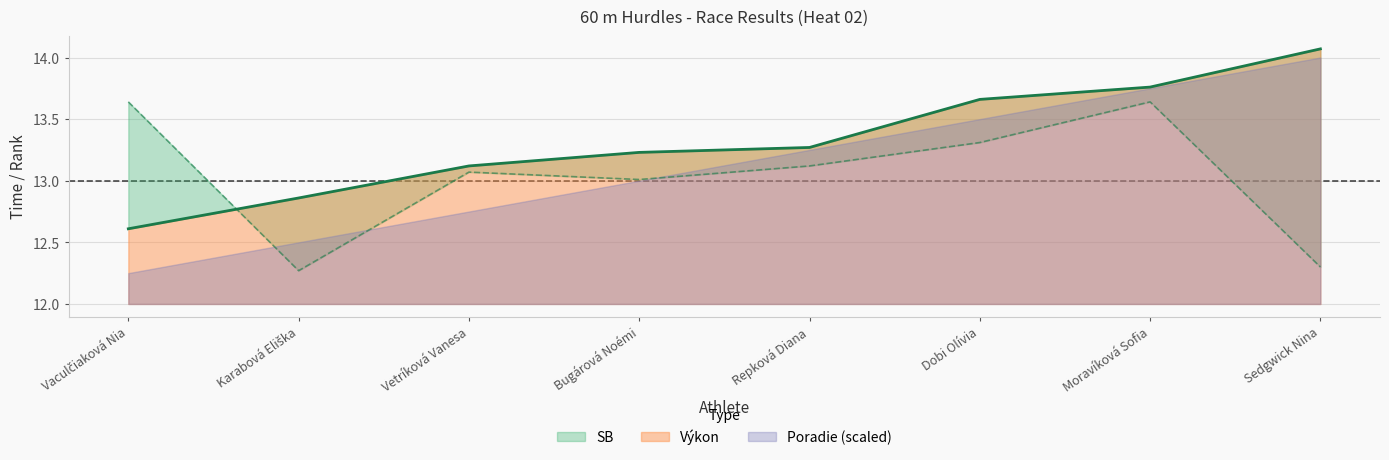

True or false: SB has more than 0 points higher than both neighbors.

True